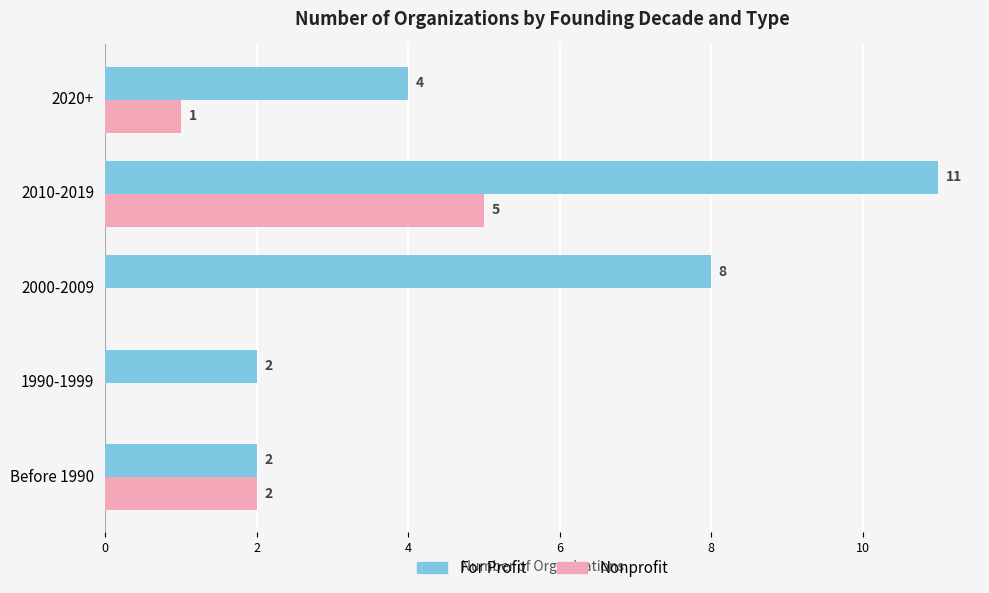

Count the For Profit values in the range 2 to 8.

4